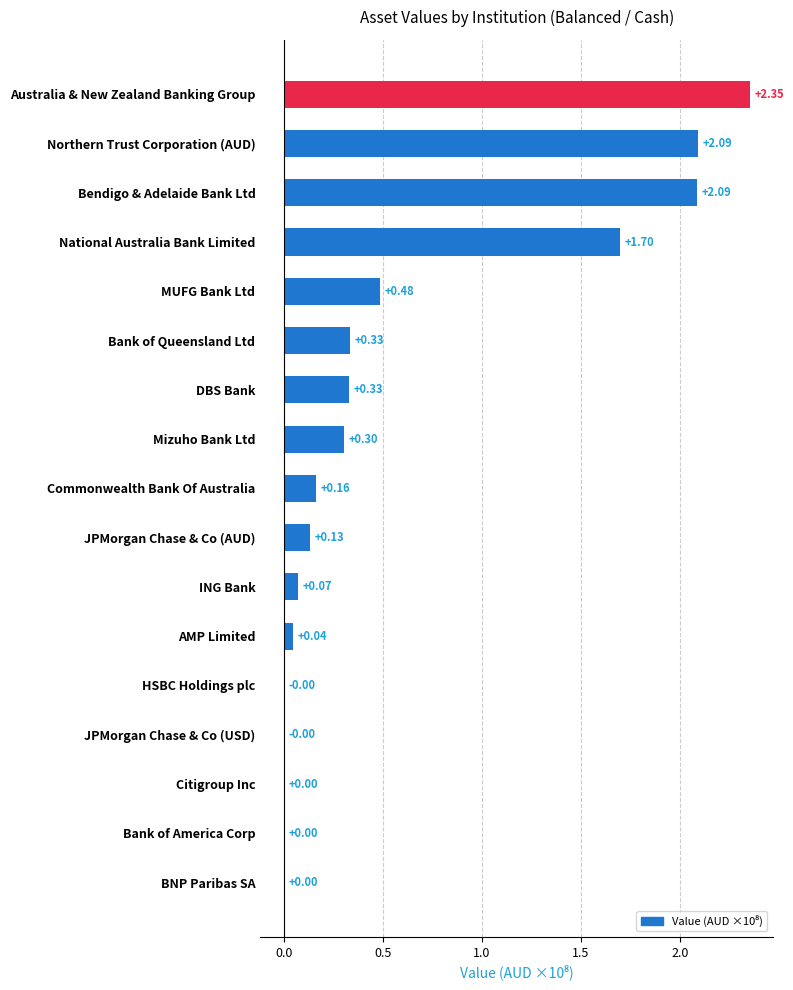

What is the sum of all values?

10.1